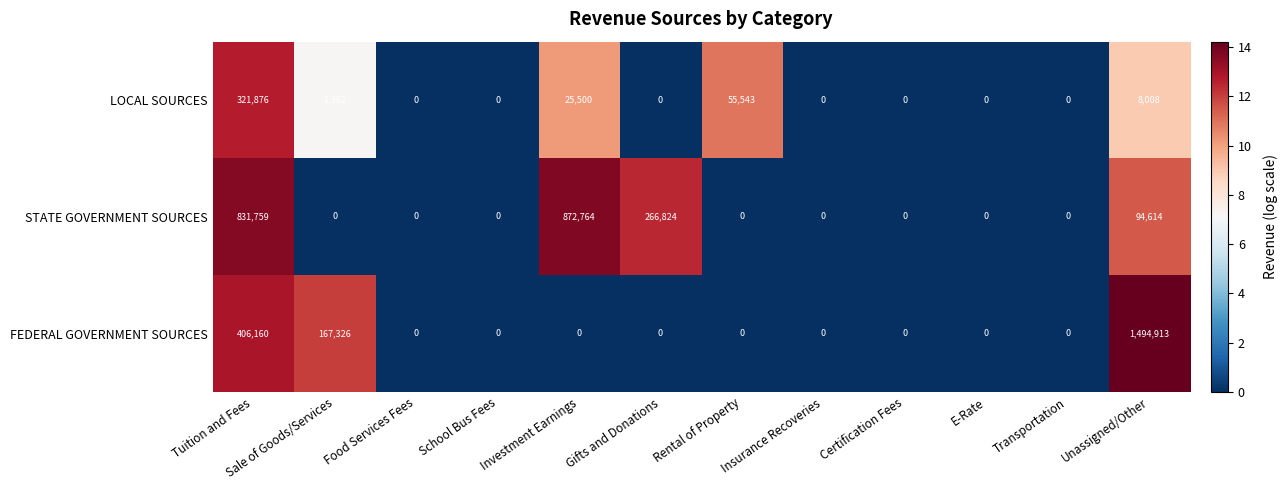

How many categories are shown in the chart?

12